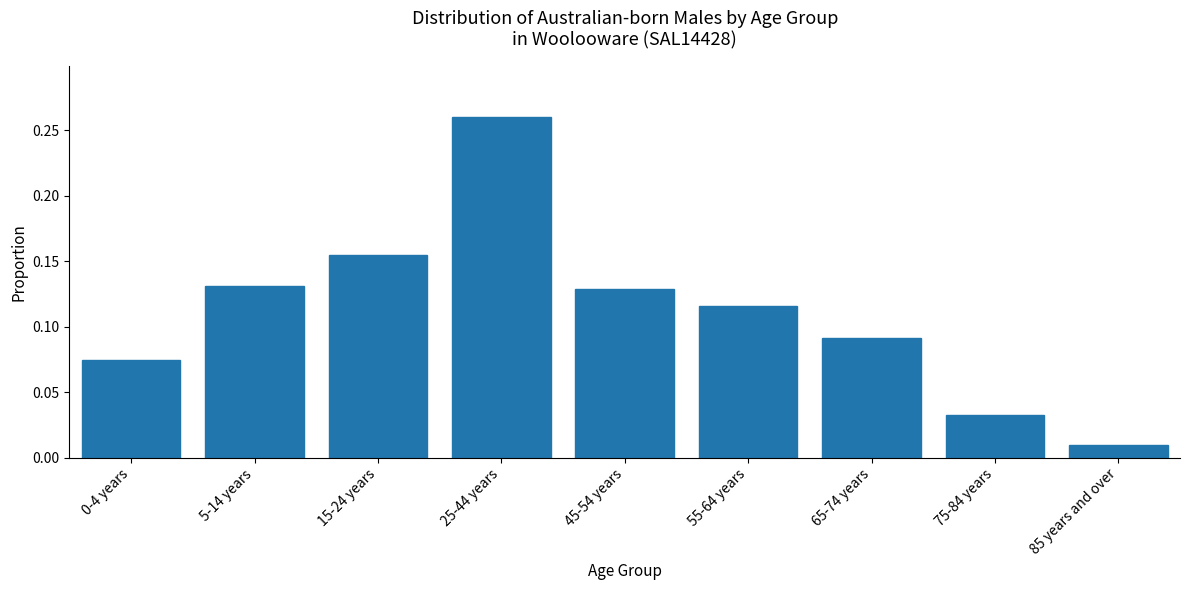

The value at 45-54 years is 0.2. True or false?

False